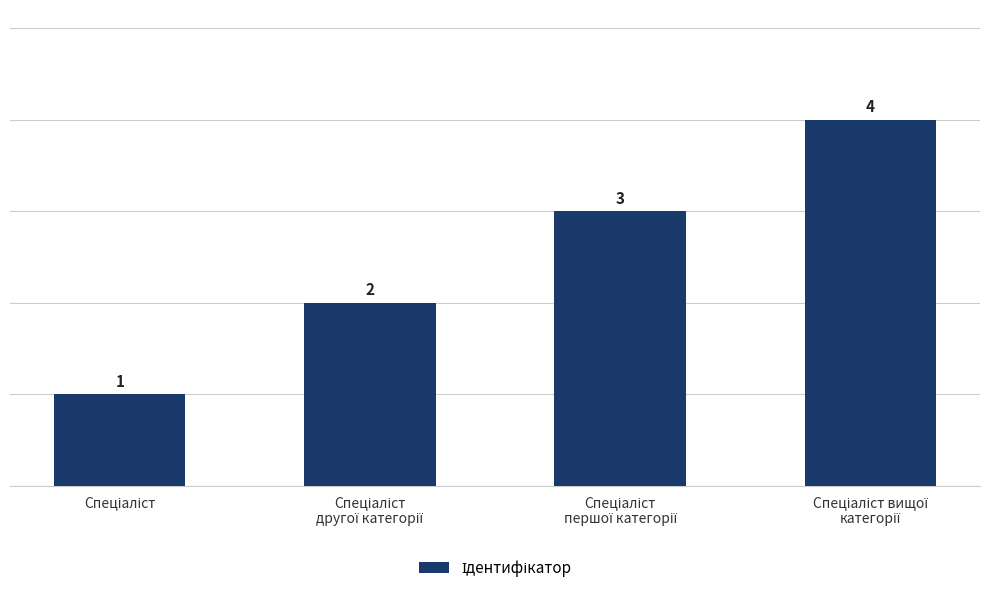

Count the values in the range 2 to 4.

3